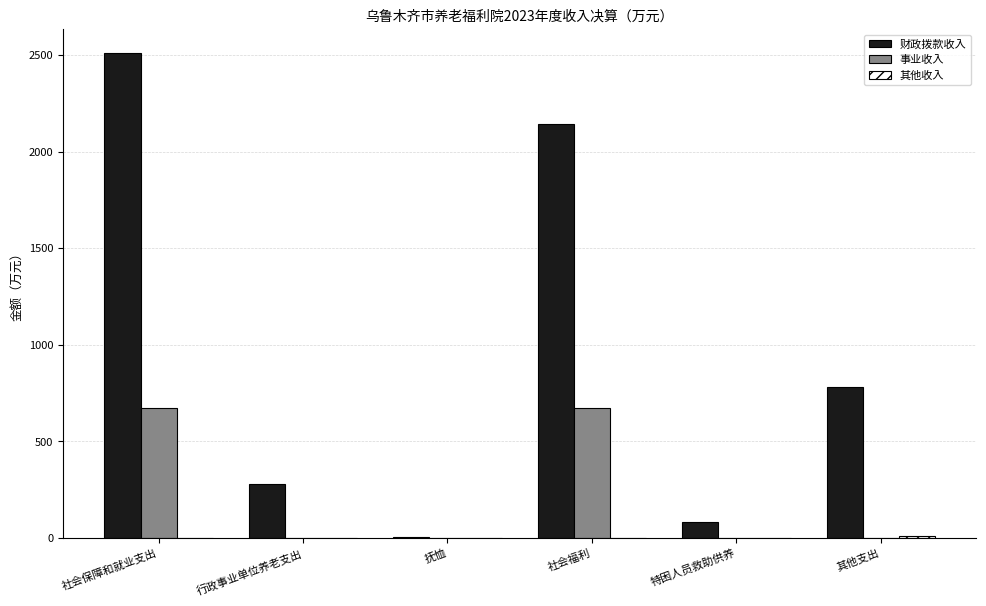

Is it true that 事业收入 equals 141.2 at 社会保障和就业支出?

False